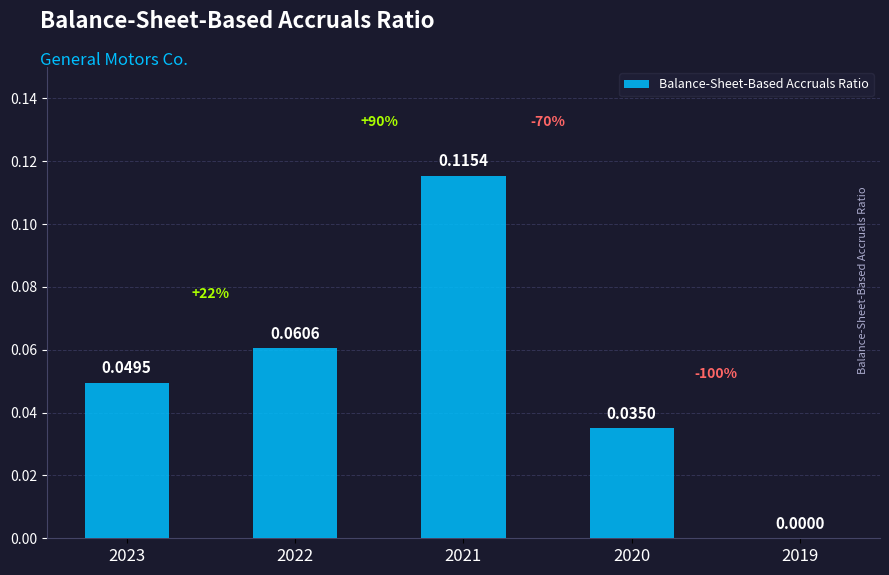

Which has a higher value, 2020 or 2021?

2021